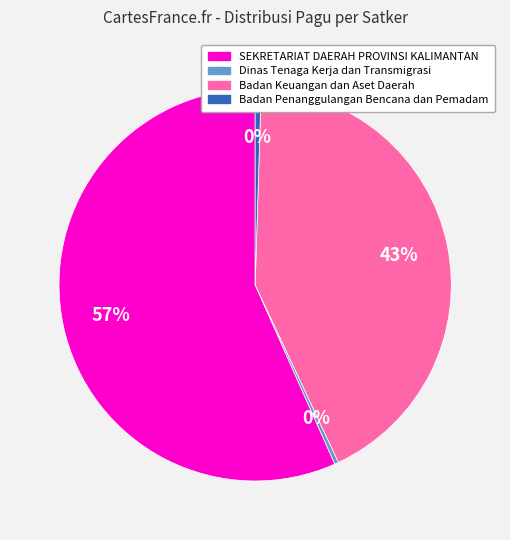

Does any single category account for the majority?

Yes